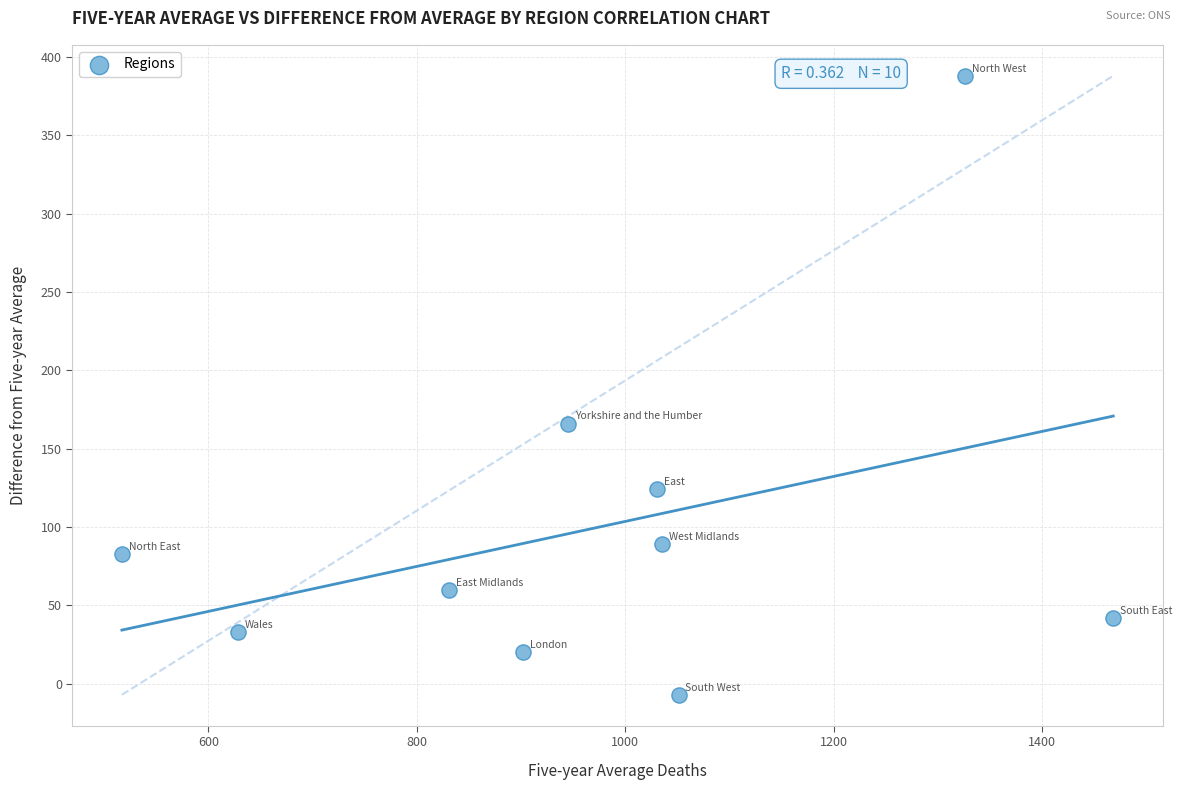

What is the average X value?

973